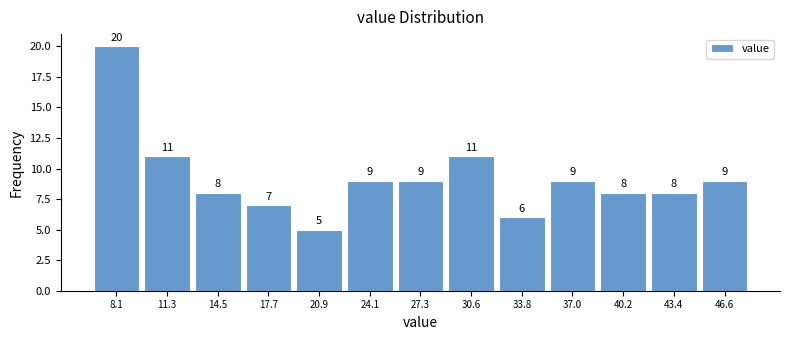

Reading left to right, list every bar in this chart as the range it spans on the x-axis followed by its height. The bar edges are not printed on the chart, so give them approximately, as read against the axis.

6.5 to 9.5: 20
9.5 to 13.0: 11
13.0 to 16.0: 8
16.0 to 19.5: 7
19.5 to 22.5: 5
22.5 to 25.5: 9
25.5 to 29.0: 9
29.0 to 32.0: 11
32.0 to 35.5: 6
35.5 to 38.5: 9
38.5 to 42.0: 8
42.0 to 45.0: 8
45.0 to 48.0: 9